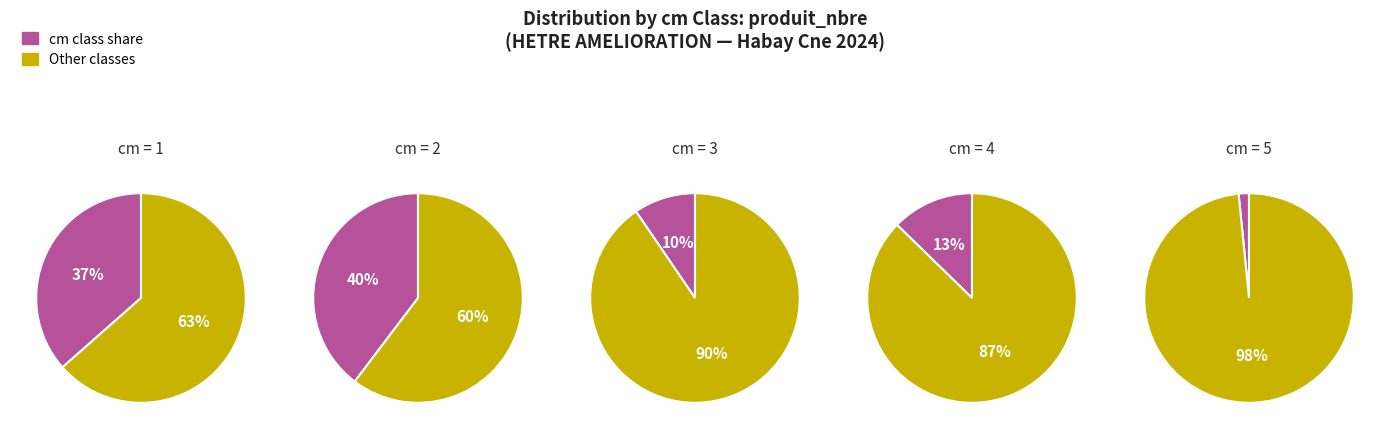

Is 2 the majority of the pie?

No